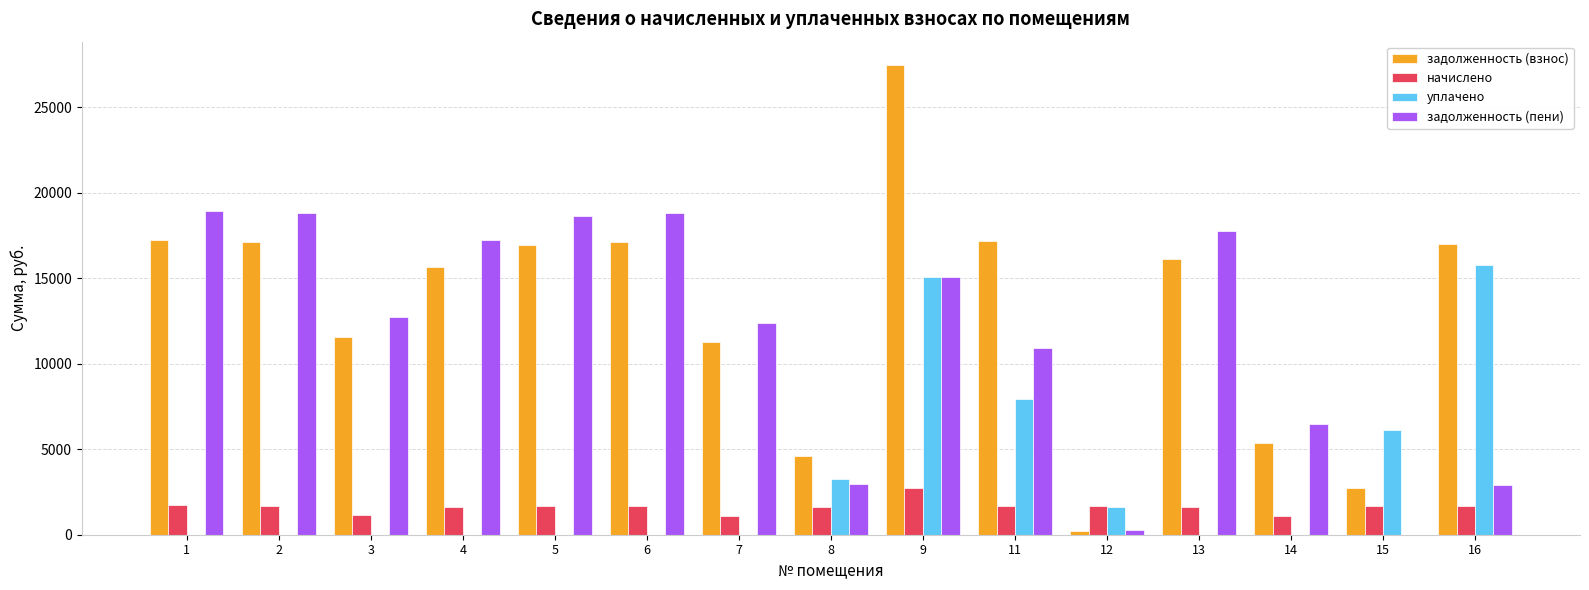

Is the value of задолженность (пени) at 9 greater than the value of уплачено at 6?

Yes